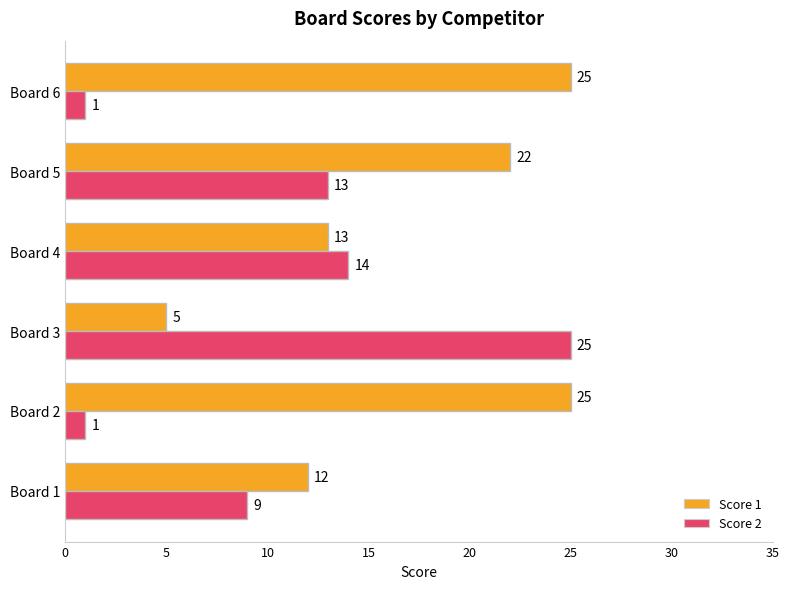

Which category has the lowest value in the Score 1 series?

Board 3